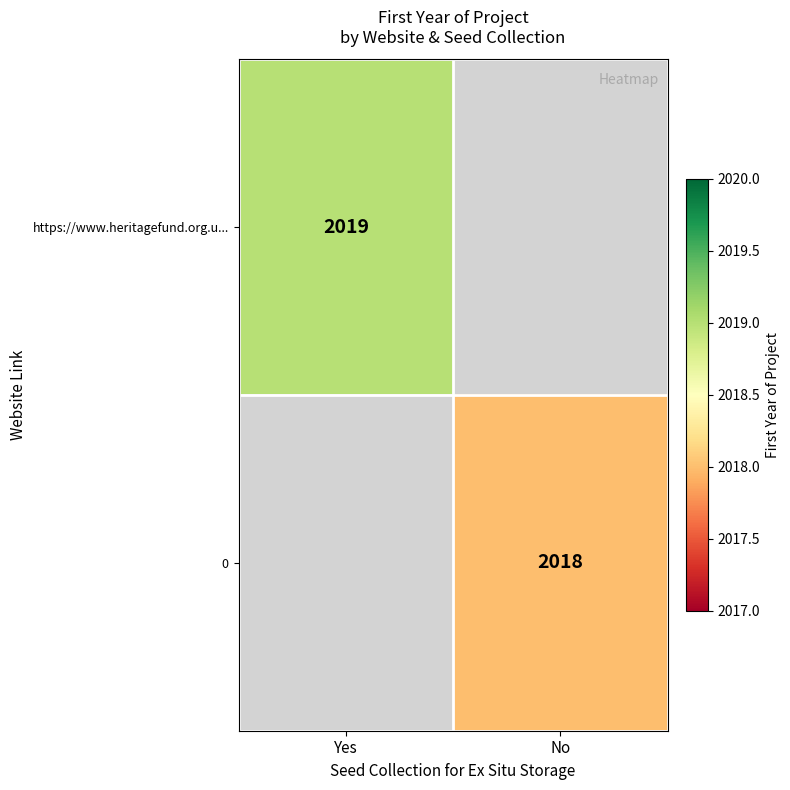

True or false: https://www.heritagefund.org.u... has a value of 3449 at Yes.

False